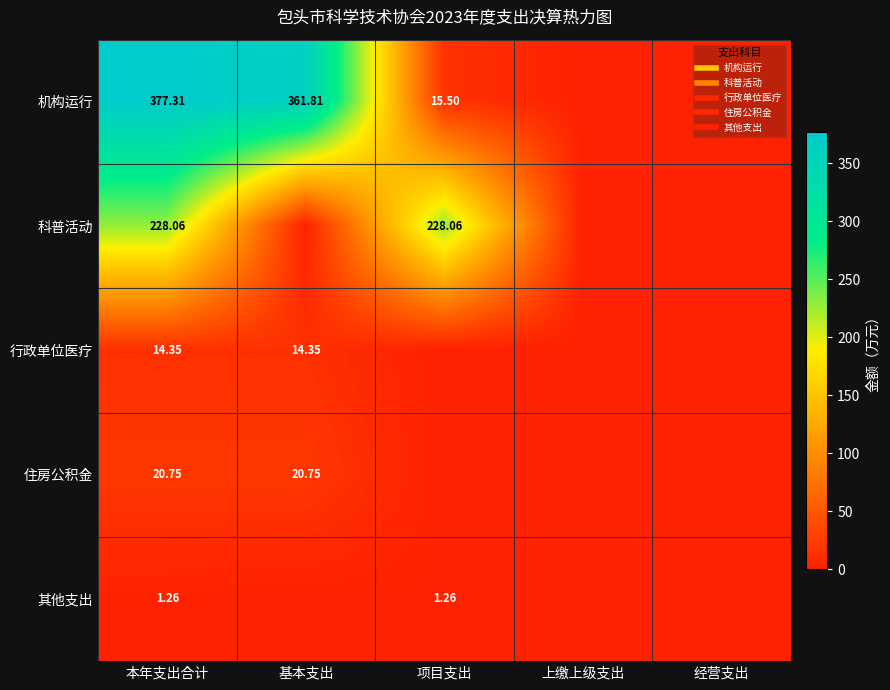

At 项目支出, list the series in order from largest to smallest.

科普活动, 机构运行, 其他支出, 行政单位医疗, 住房公积金